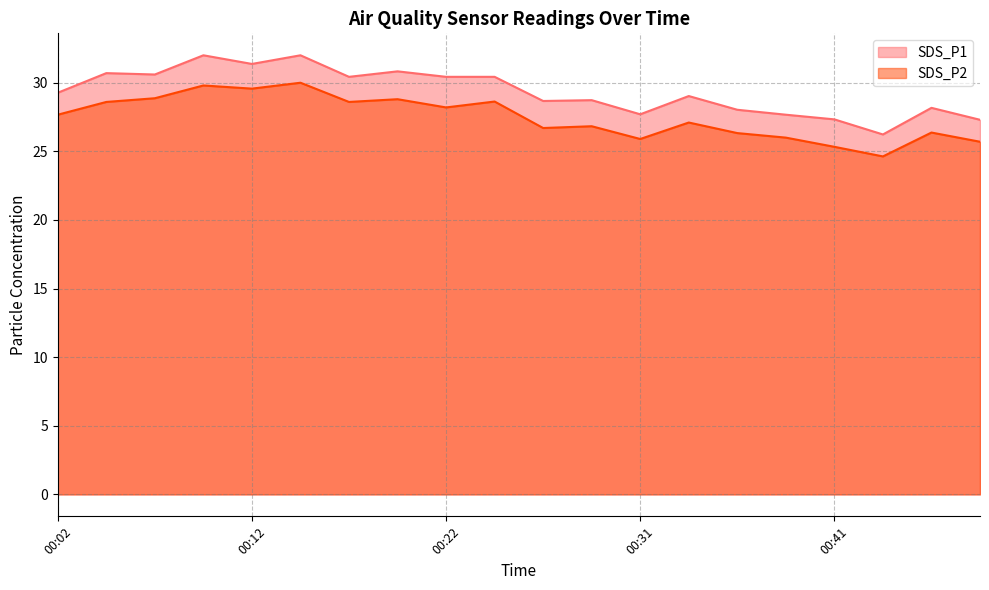

The value of SDS_P2 at 00:29 is 36.7. True or false?

False